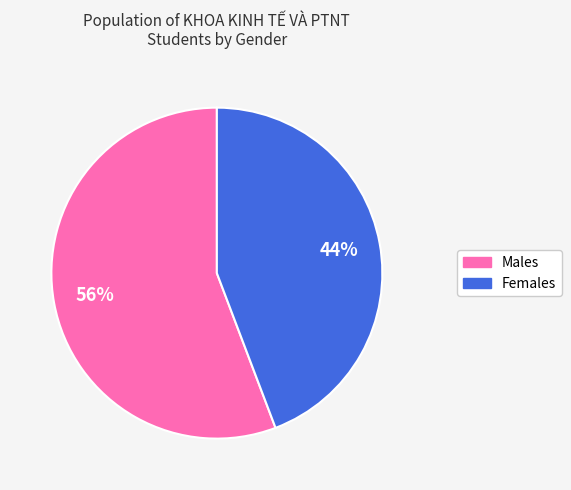

How many slices are in this pie chart?

2